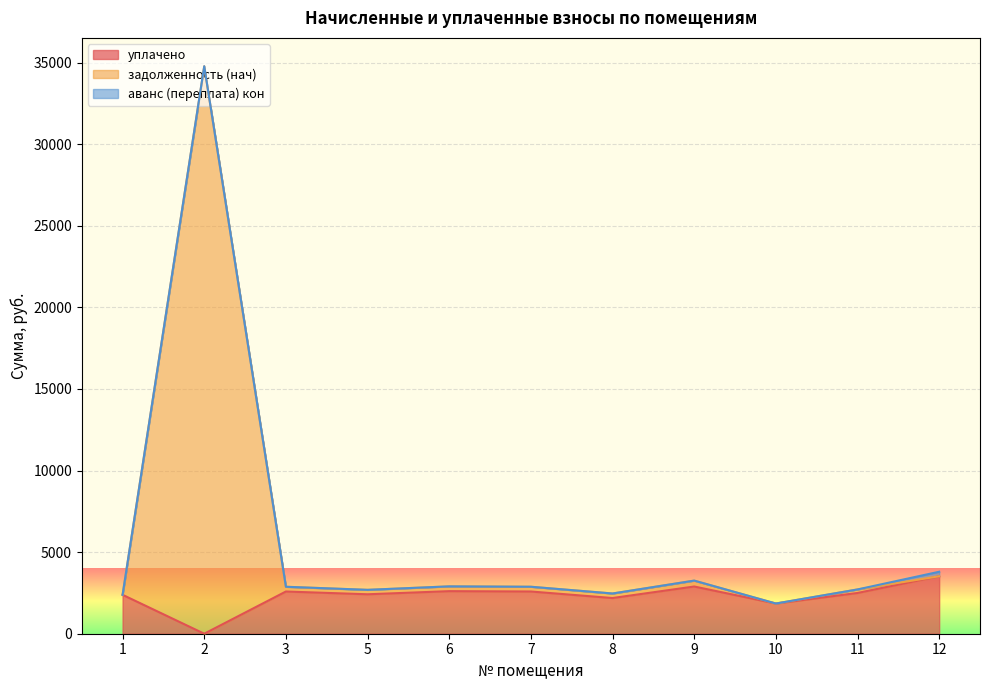

Where is задолженность (нач) nearest to the value 18315?

12